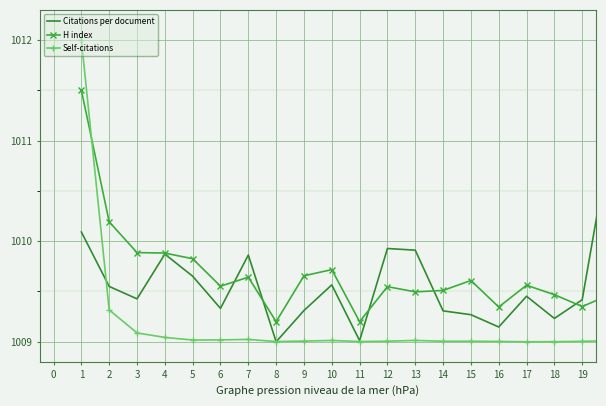

How many times do Self-citations and H index cross each other?

1